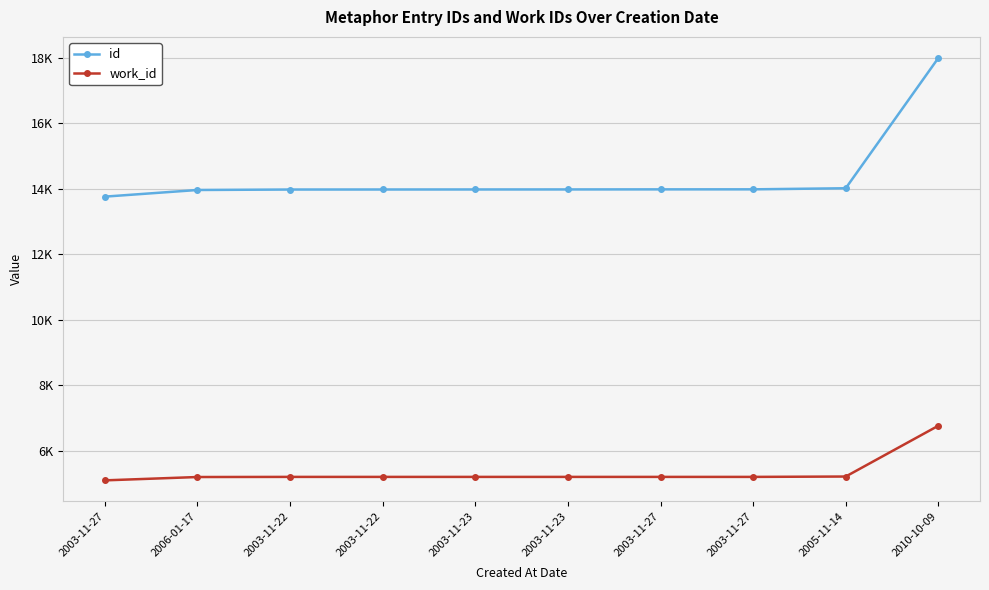

Which category has the highest value in the id series?

2010-10-09